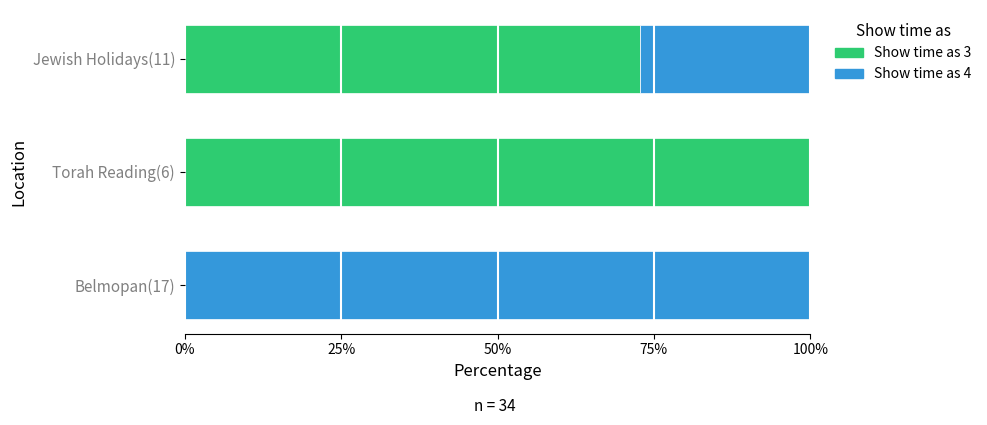

True or false: Show time as 3 has a value of -61.1 at Belmopan(17).

False